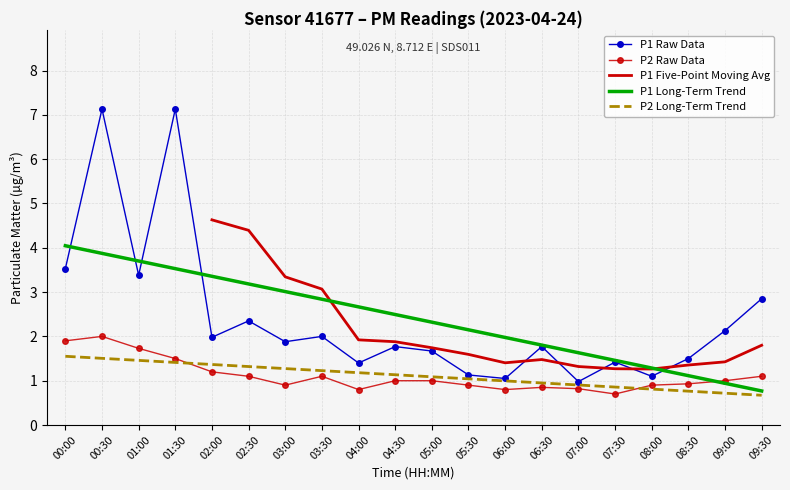

What is the highest value of the P1 Long-Term Trend series?

4.0